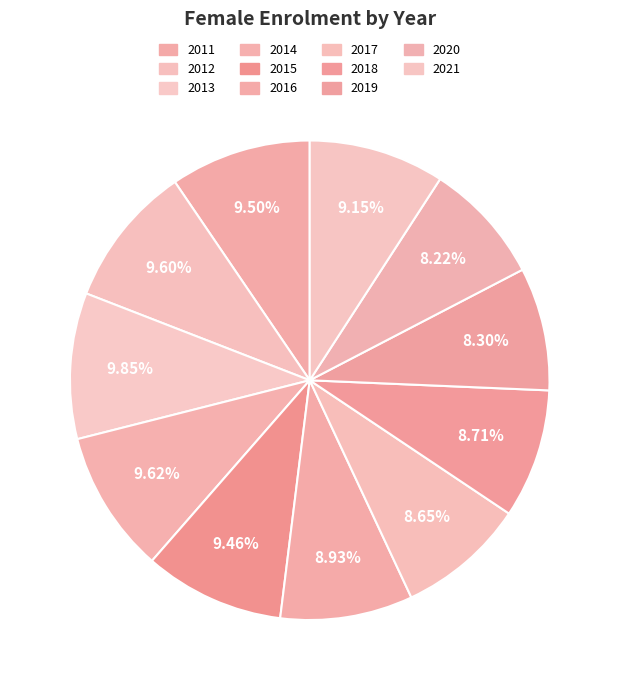

Rank the categories by value from lowest to highest.

2020, 2019, 2017, 2018, 2016, 2021, 2015, 2011, 2012, 2014, 2013